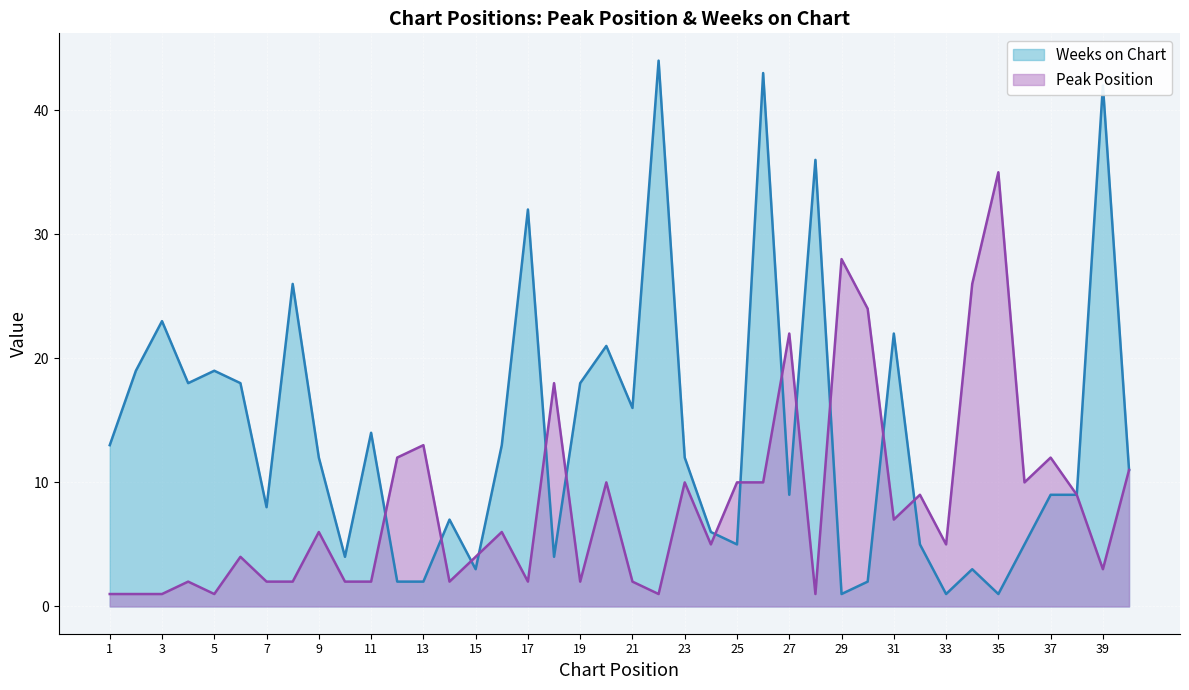

What is the difference between the maximum and minimum values in the Peak Position series?

34